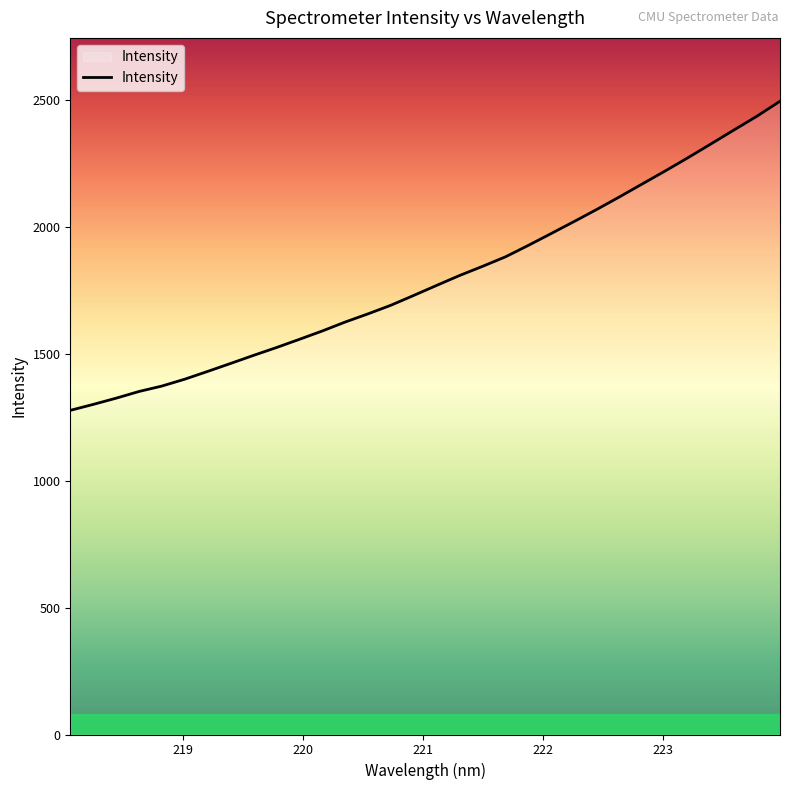

What is the difference between the maximum and minimum values?

1217.9